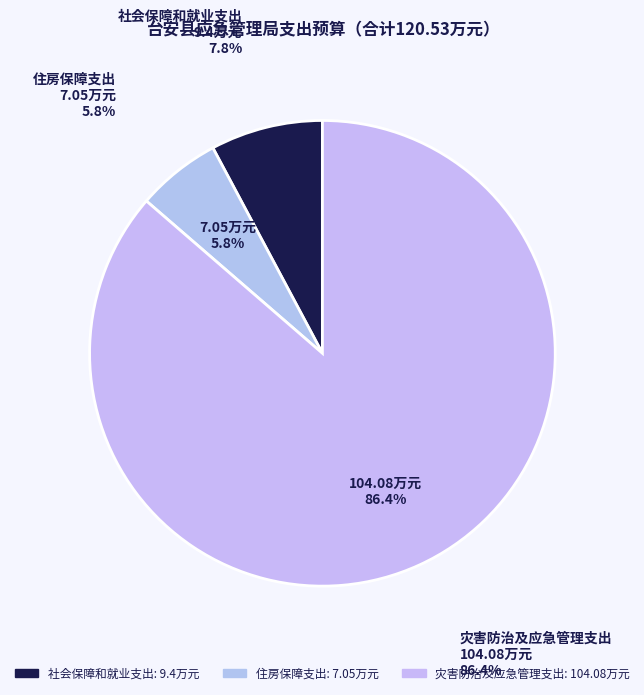

Which slice represents more than half of the pie?

灾害防治及应急管理支出